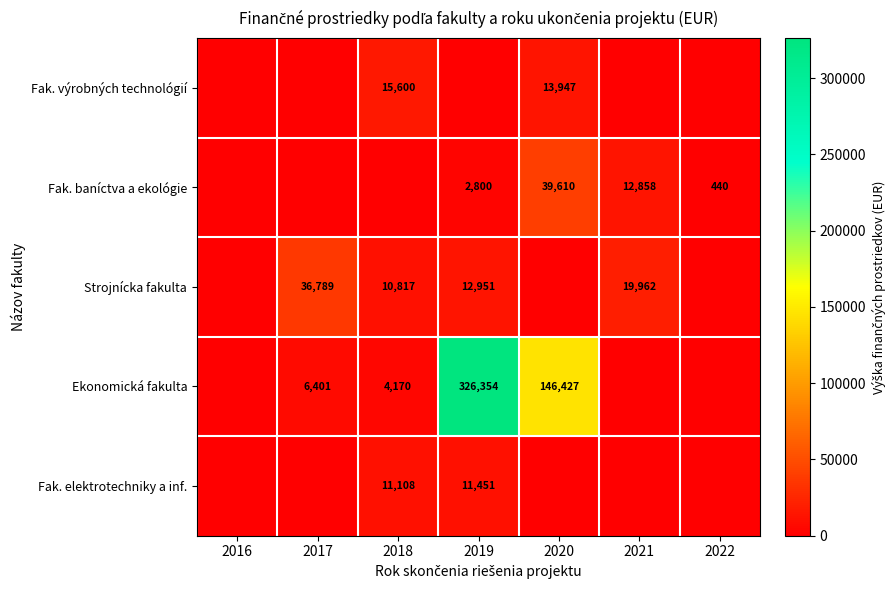

What is the sum of the Strojnícka fakulta values at 2018 and 2021?

30779